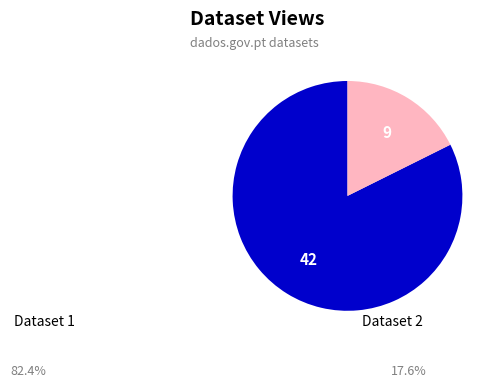

Does any single category account for the majority?

Yes